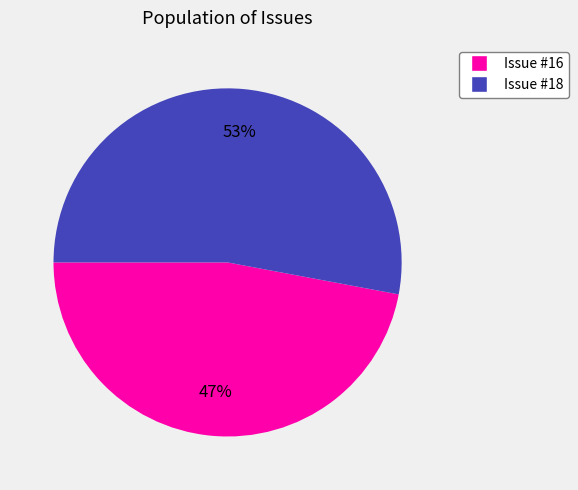

What is the ratio of the value at Issue #18 to the value at Issue #16?

1.1